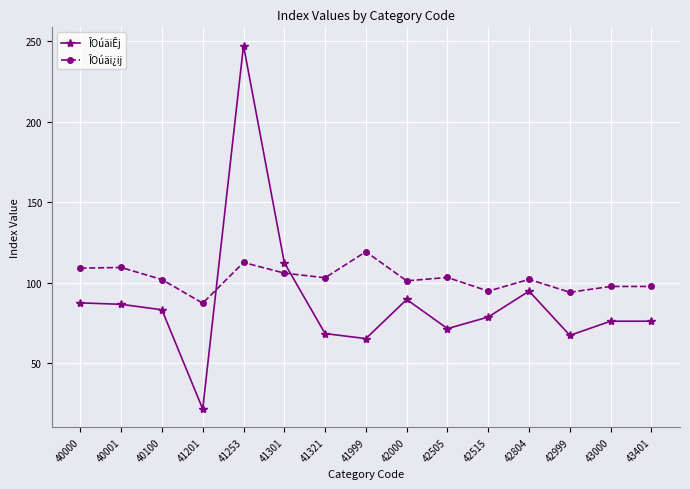

At how many categories does at least one series exceed 91?

14